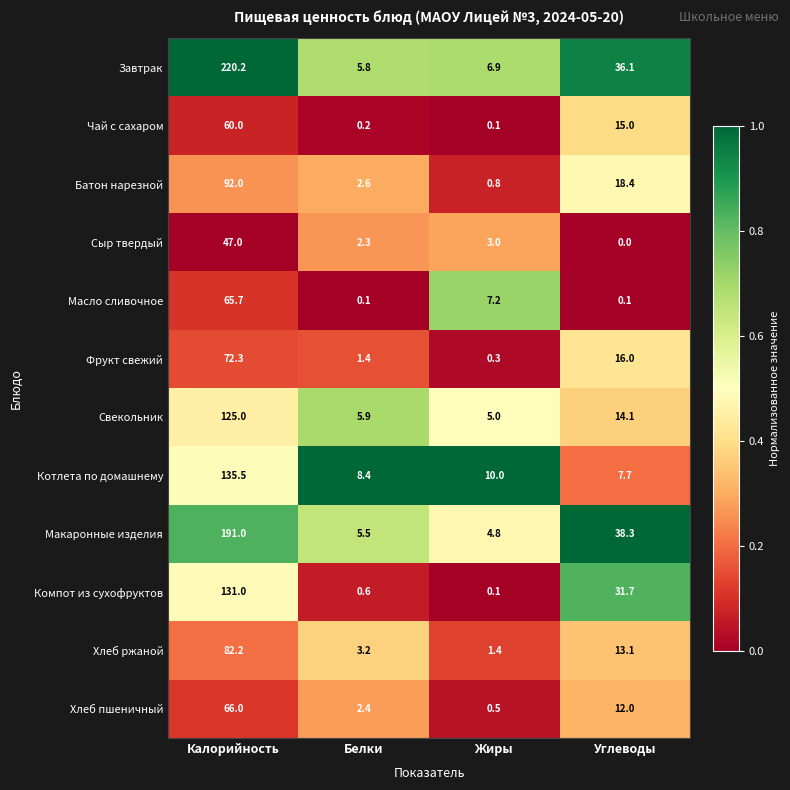

What is the total value across all series at Углеводы?

202.5